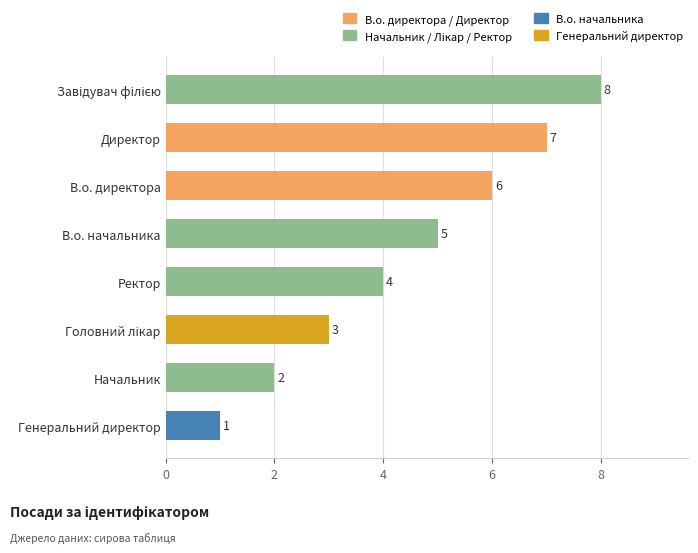

Reading bottom to top, list all the values displayed in this chart.

1	2	3	4	5	6	7	8